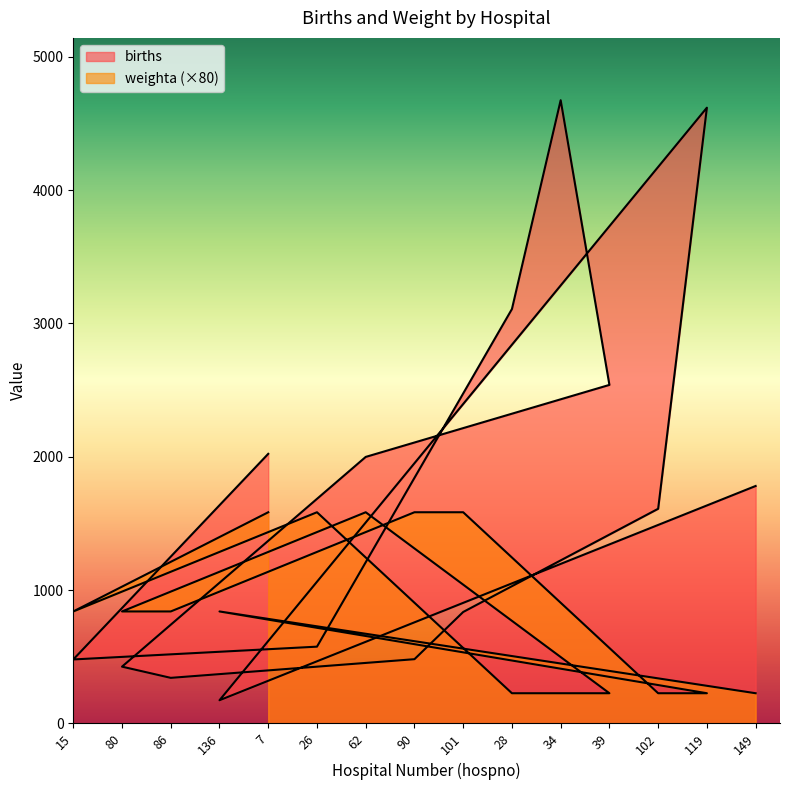

How many data points in births are less than 1610?

7